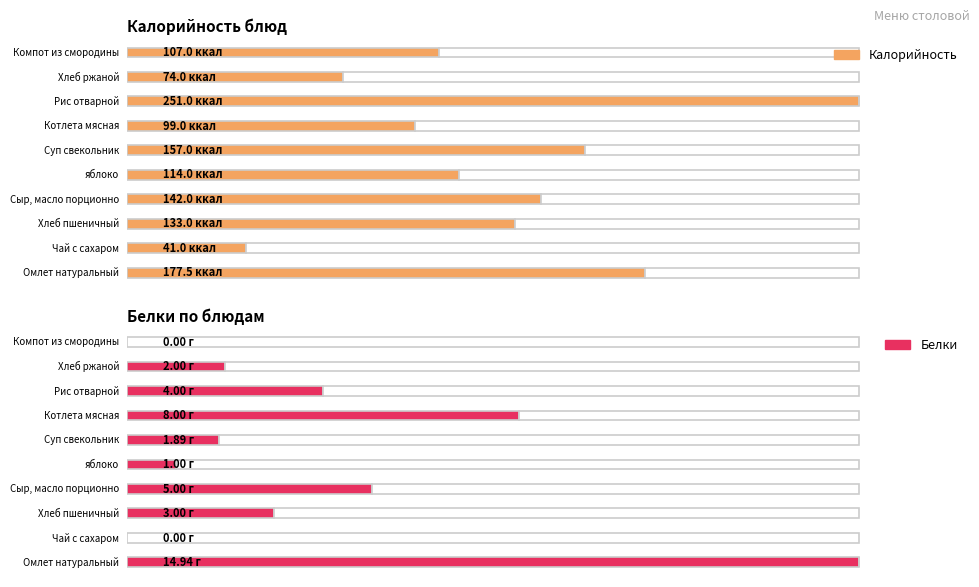

What is the average value of the Калорийность series?

129.6